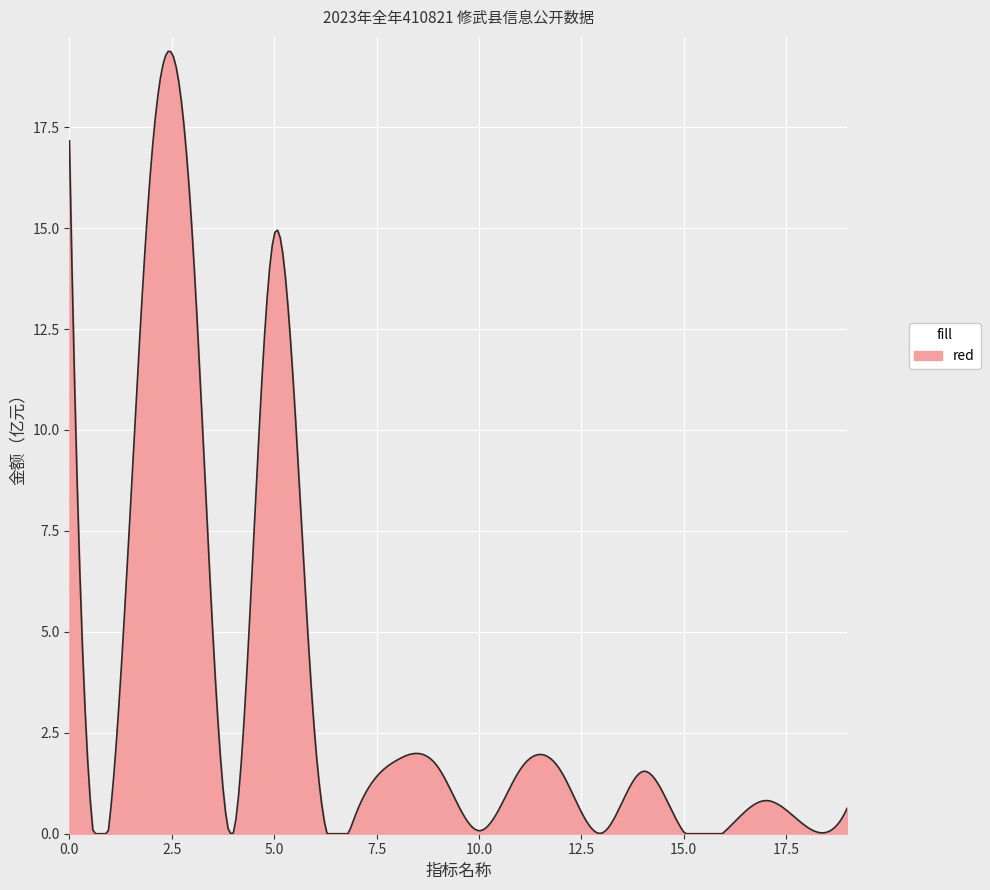

What is the maximum value shown in the chart?

19.4